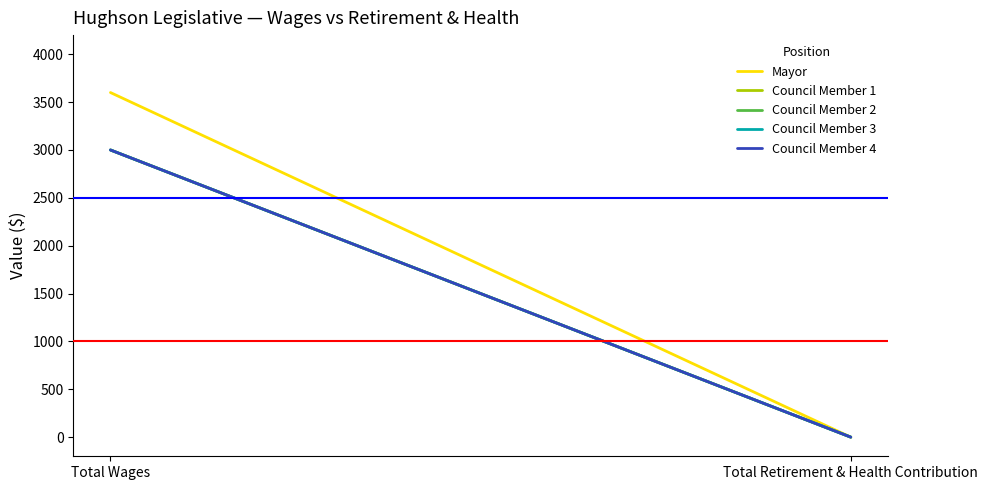

At how many categories does at least one series exceed 374?

1